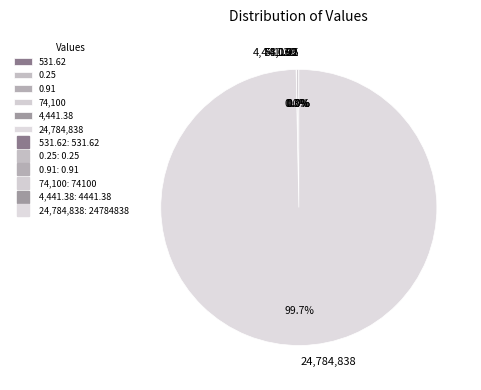

Is it true that 4441.38 is 0% of the pie?

True